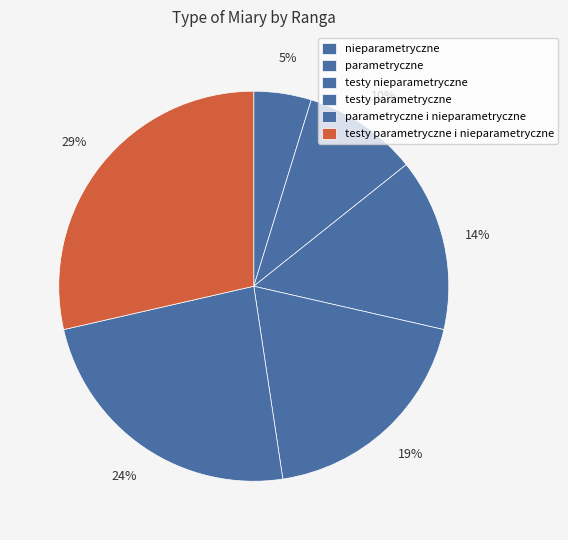

To the nearest percent, what is the difference between the largest and smallest slice percentages?

24%